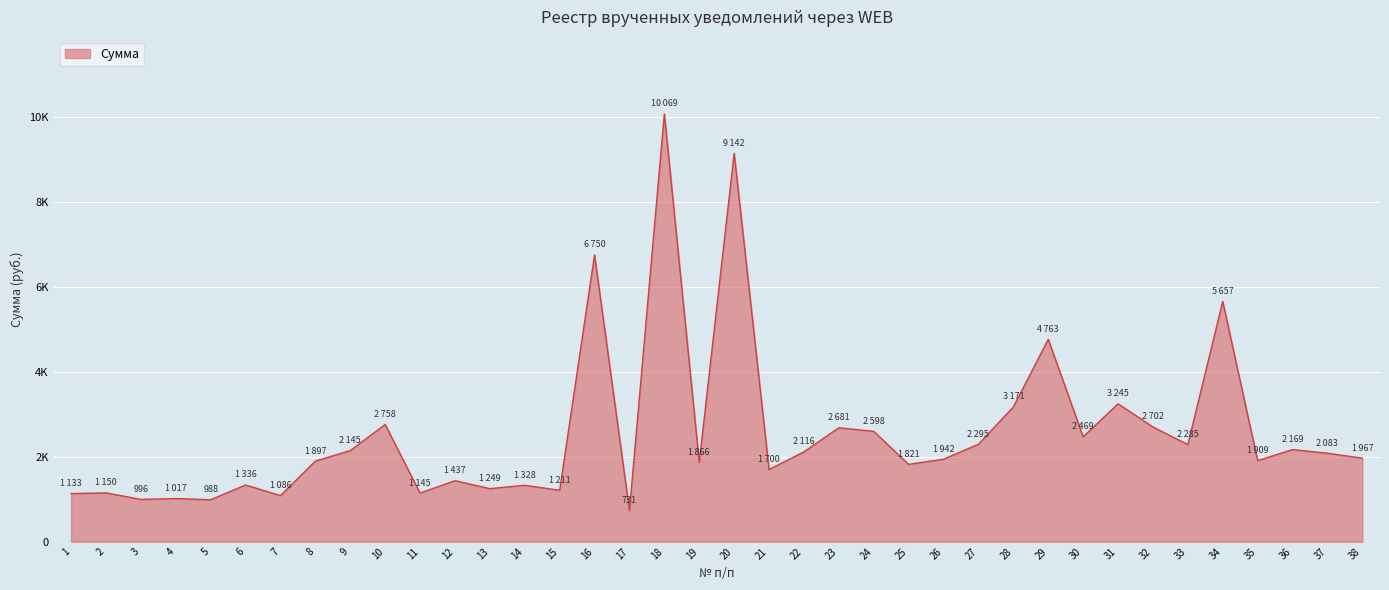

What is the difference between the maximum and minimum values?

9337.3